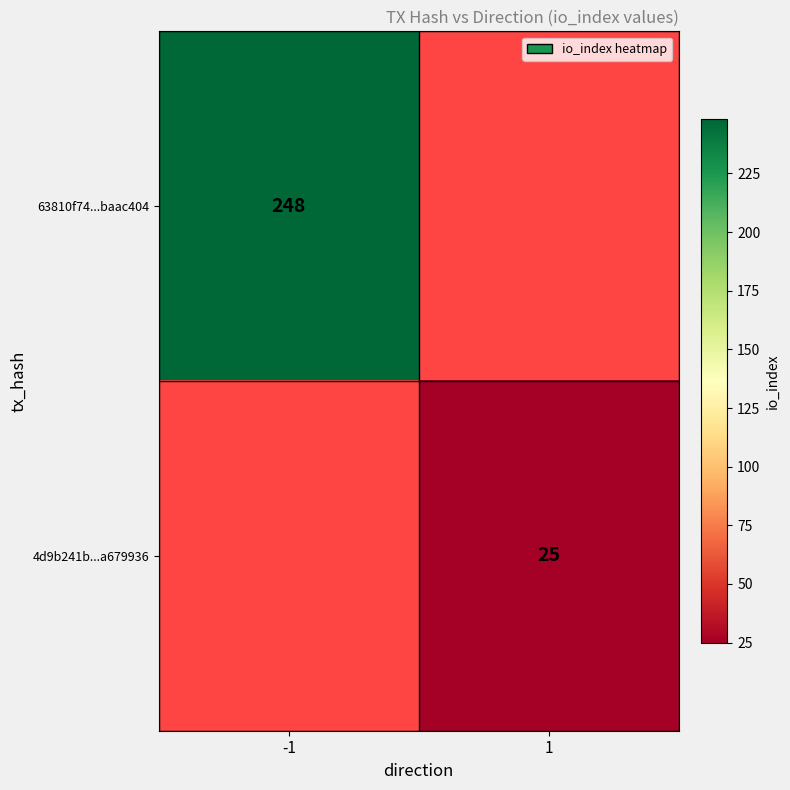

True or false: 63810f74...baac404 has a value of 78 at -1.

False